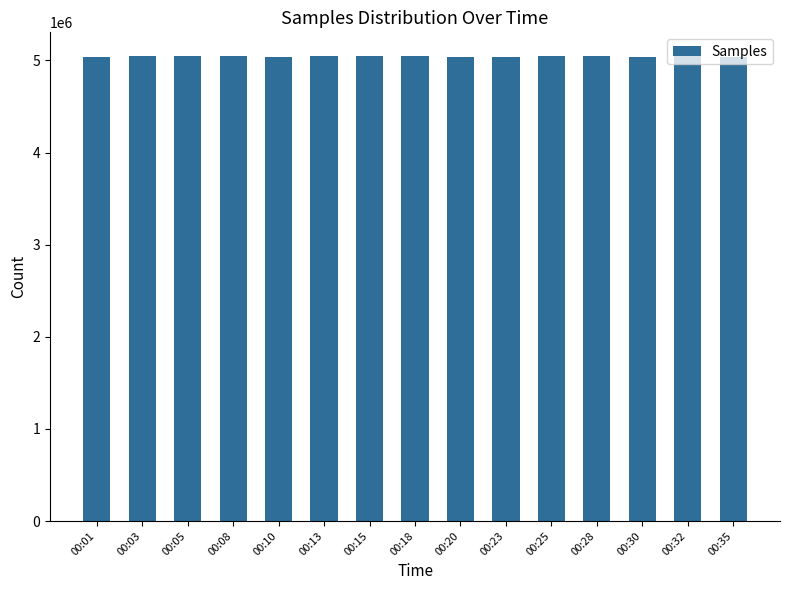

What is the difference between the second highest and second lowest values?

12191